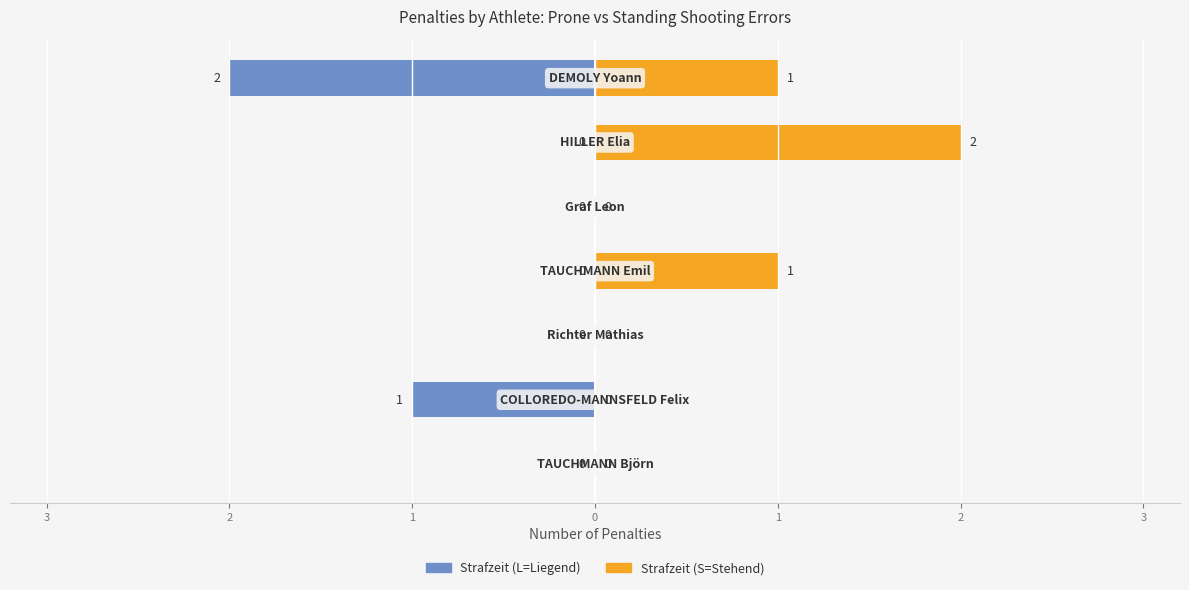

At 0, list the series in order from largest to smallest.

Strafzeit (S=Stehend), Strafzeit (L=Liegend)